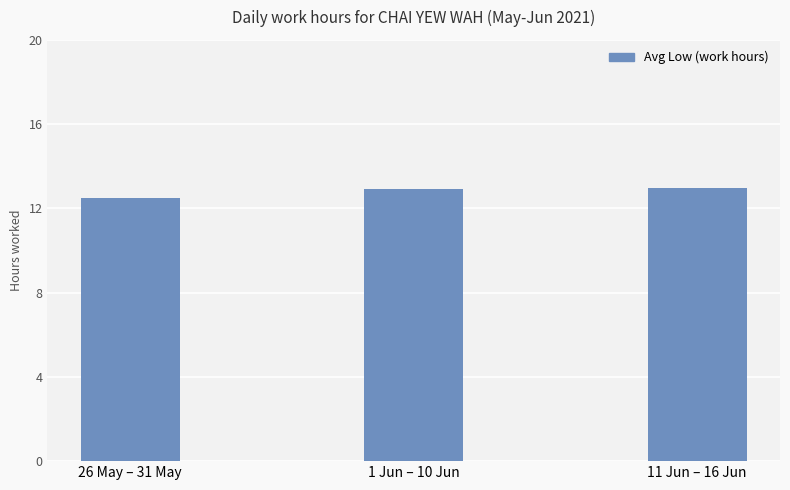

Is it true that the value at 1 Jun – 10 Jun is 12.9?

True